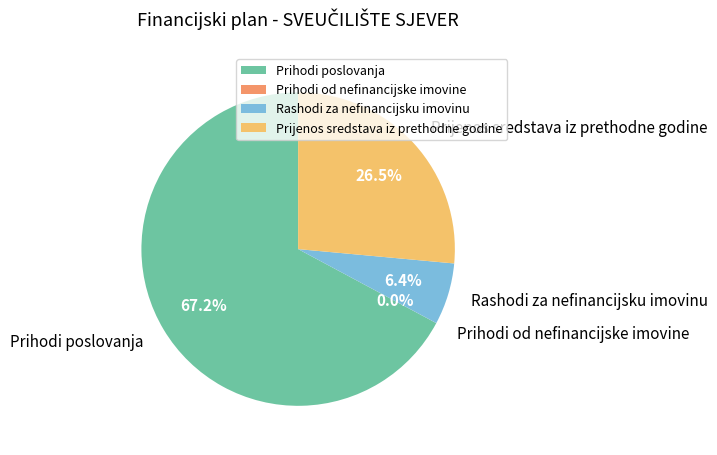

Between Rashodi za nefinancijsku imovinu and Prihodi poslovanja, which is larger?

Prihodi poslovanja